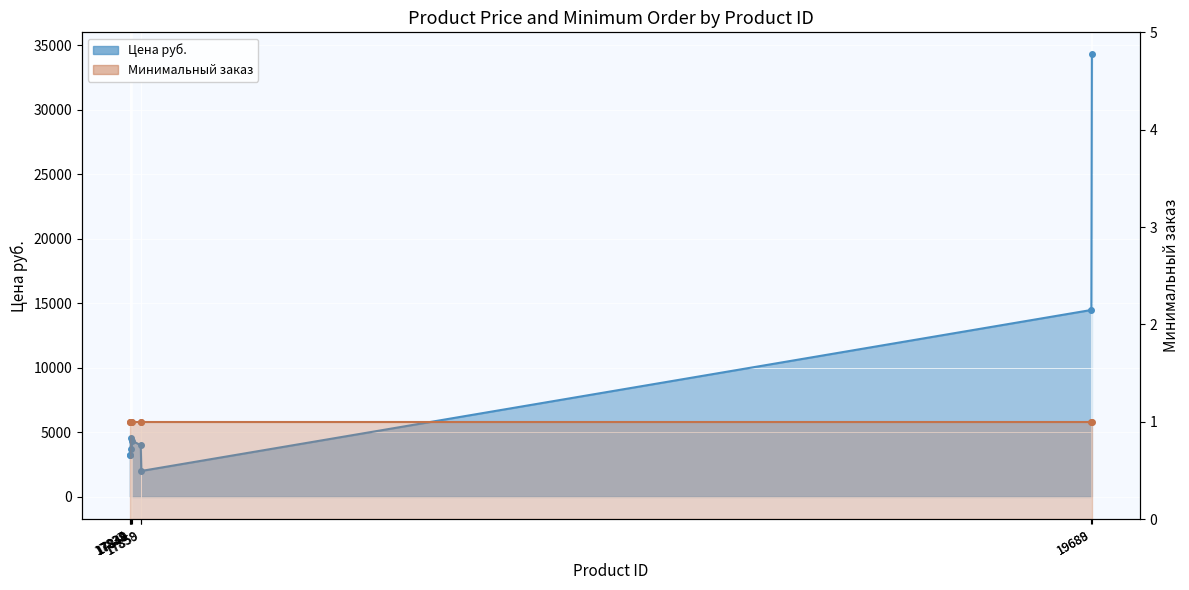

Is it true that Минимальный заказ equals 1 at 17859?

True